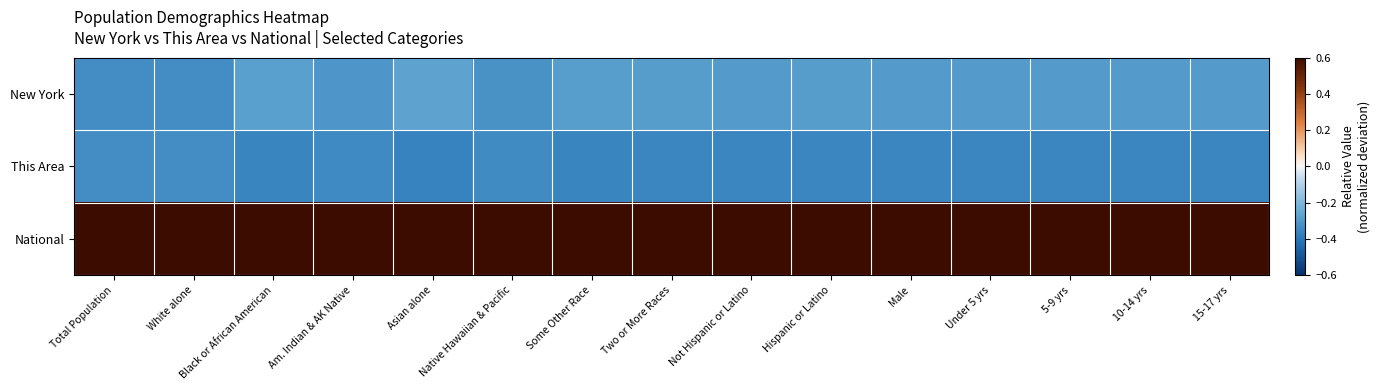

Which series has the largest range (max minus min)?

New York